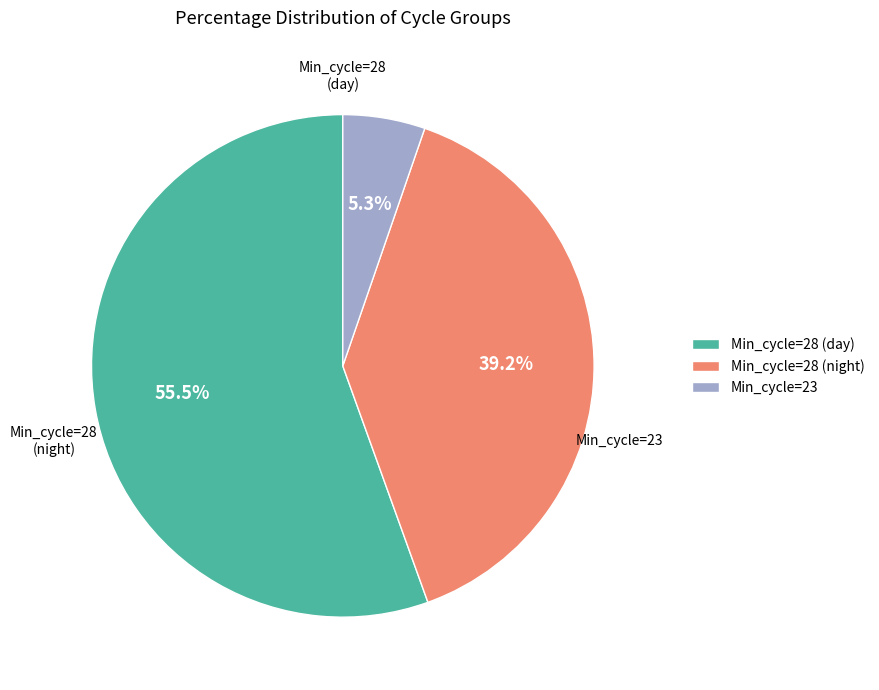

Does any single category account for the majority?

Yes